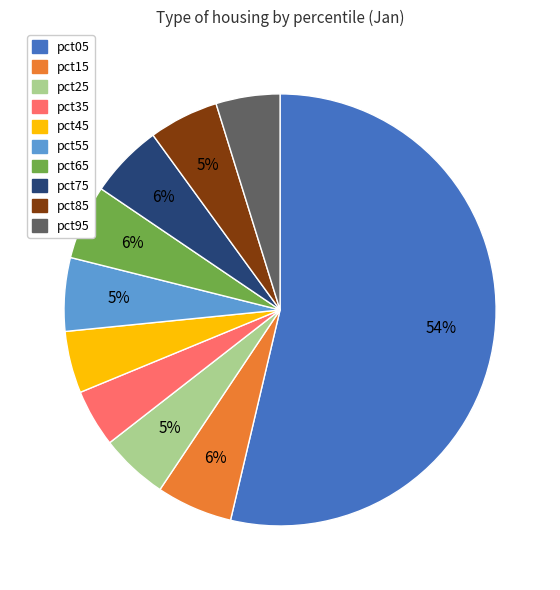

Is it true that pct15 is 6% of the pie?

True